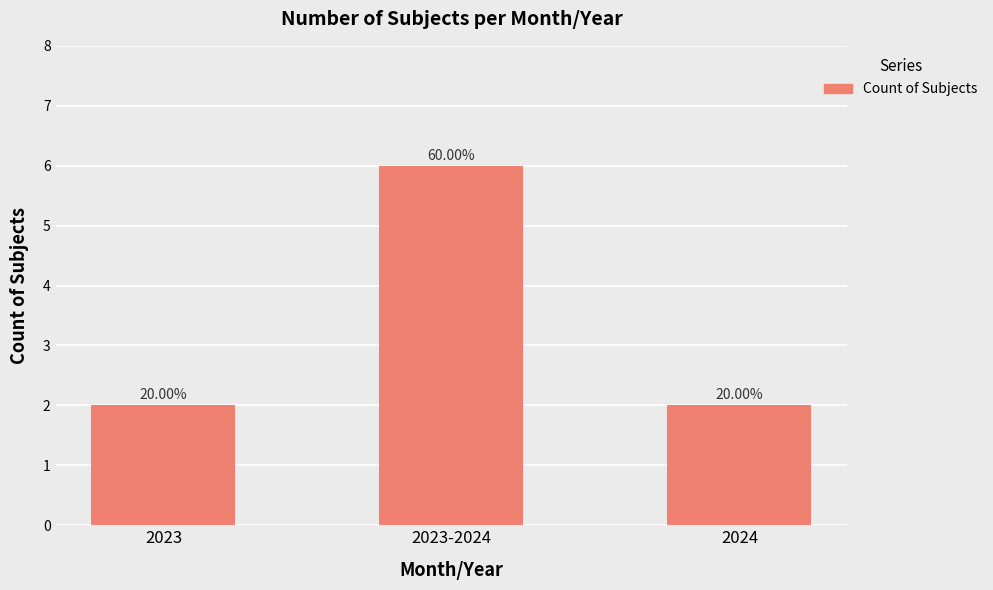

What position from the right is 2023?

3